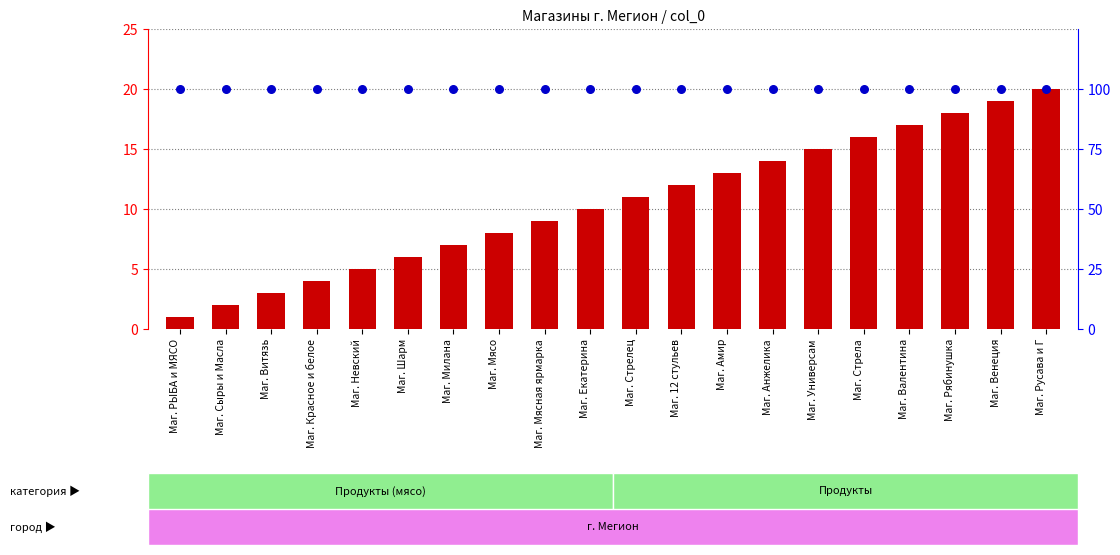

Which series has the widest spread of Y values?

count